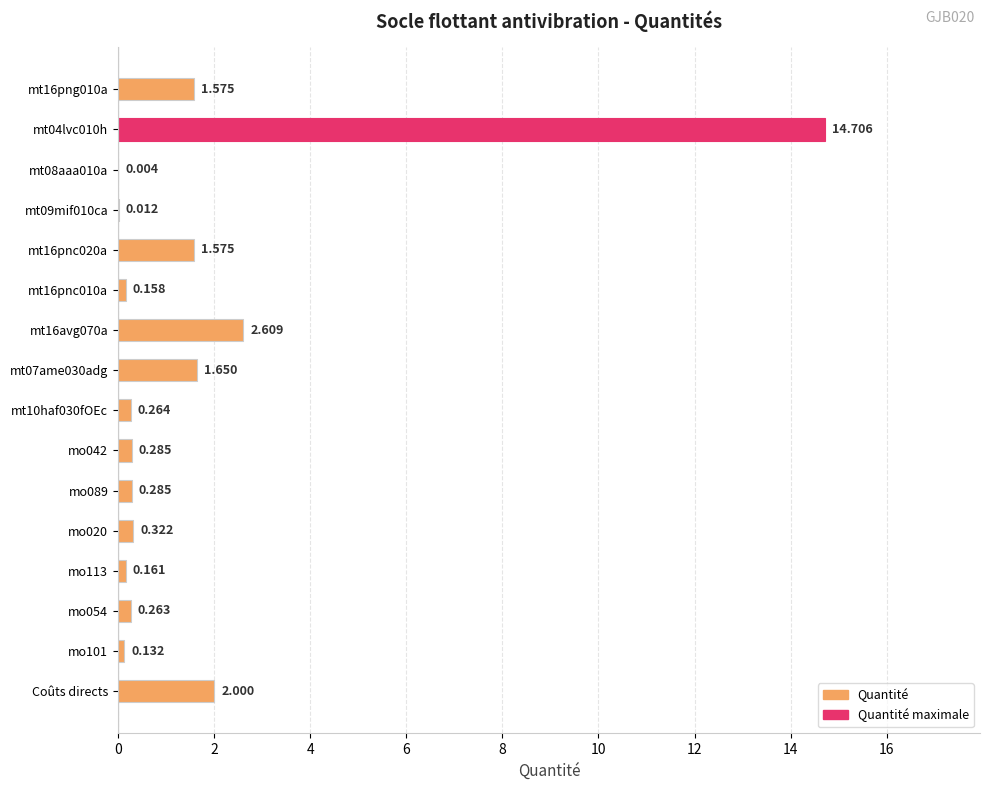

Are the bars grouped side by side (vs. stacked)?

No